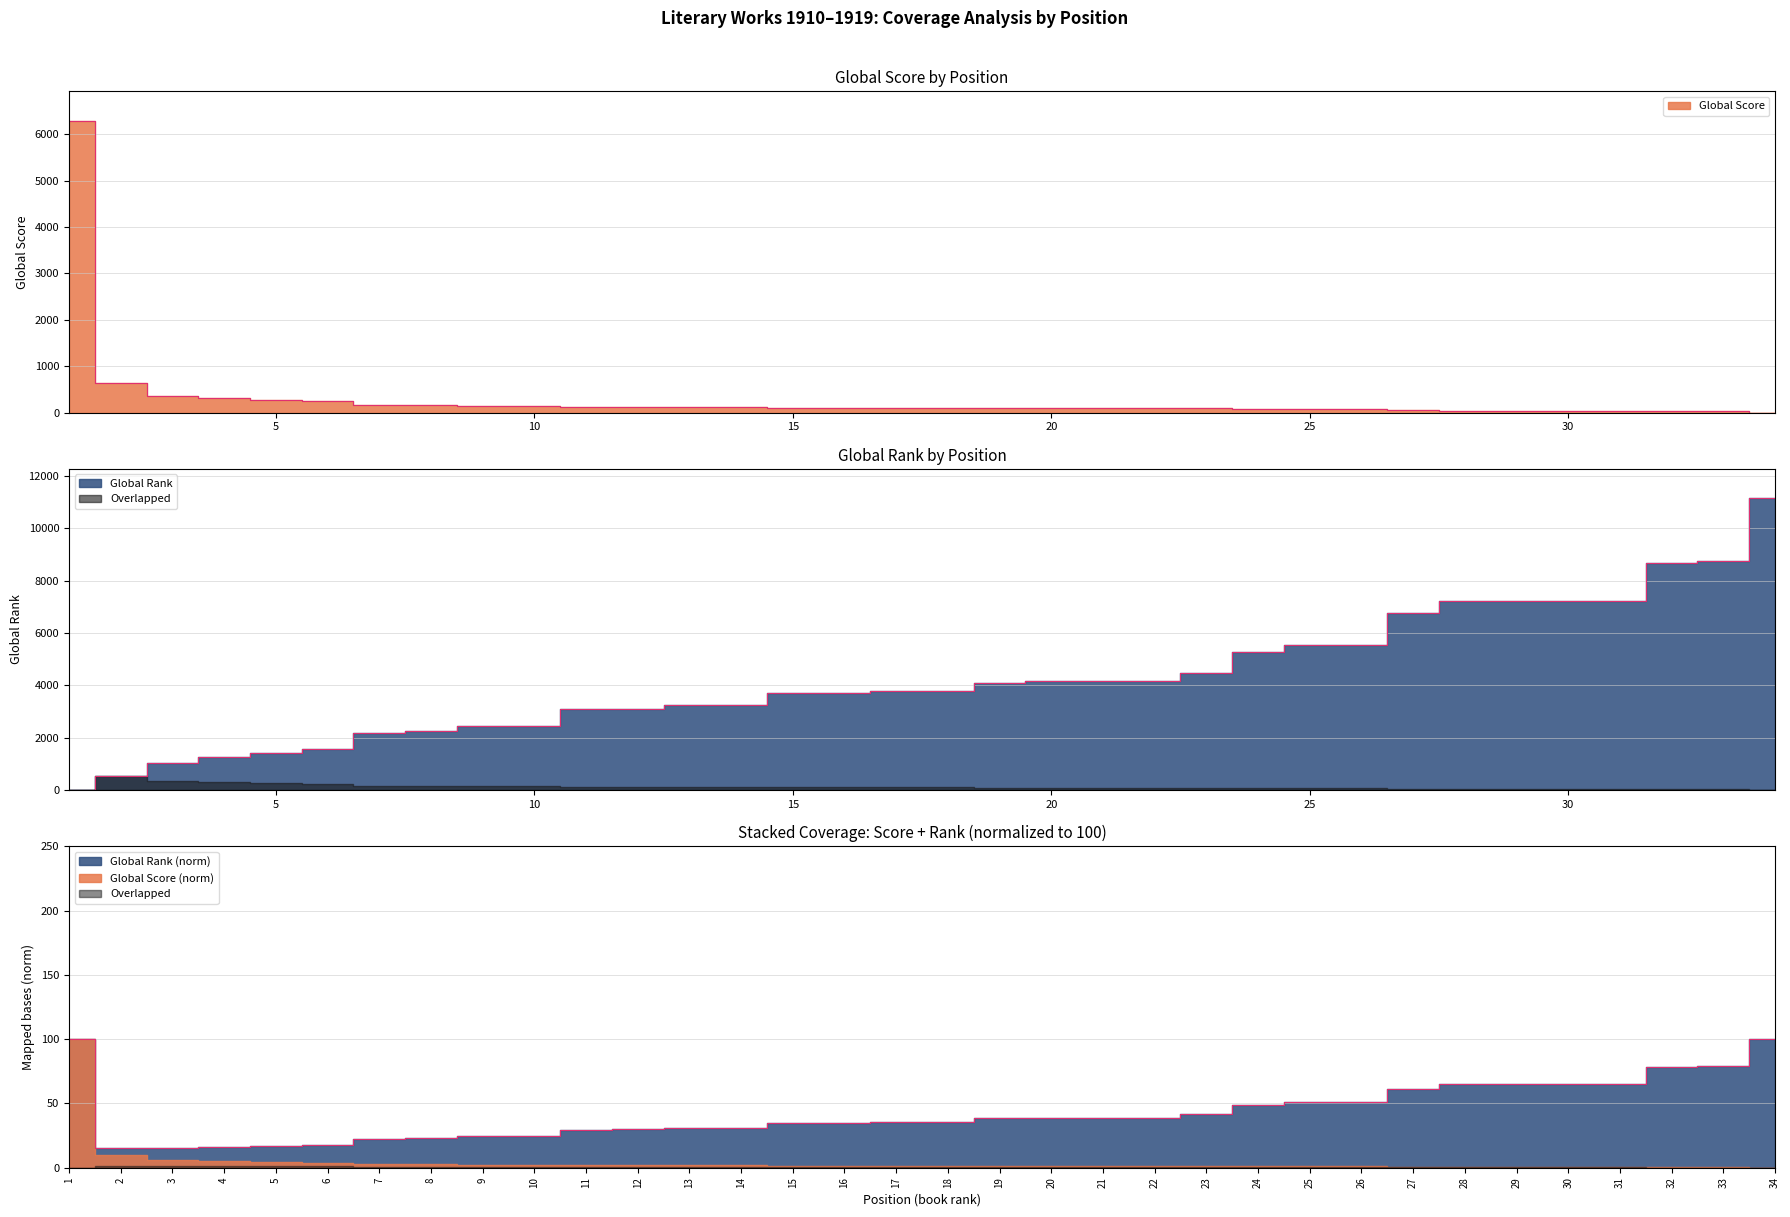

What is the average value of the Global Rank series?

4250